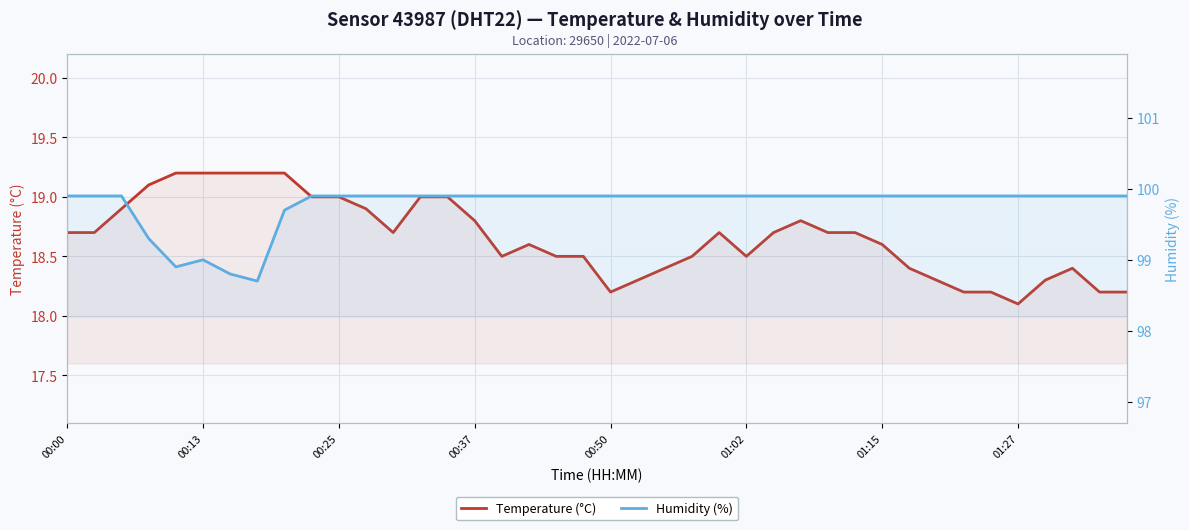

At which category does Temperature (°C) reach its first local valley?

12